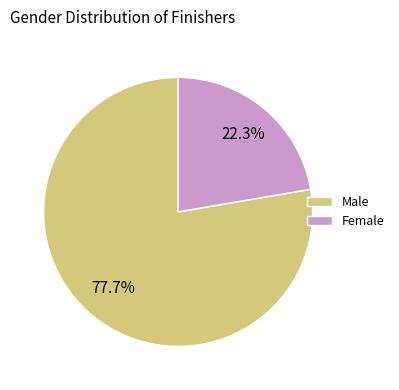

What percentage is the Male slice, to the nearest percent?

78%